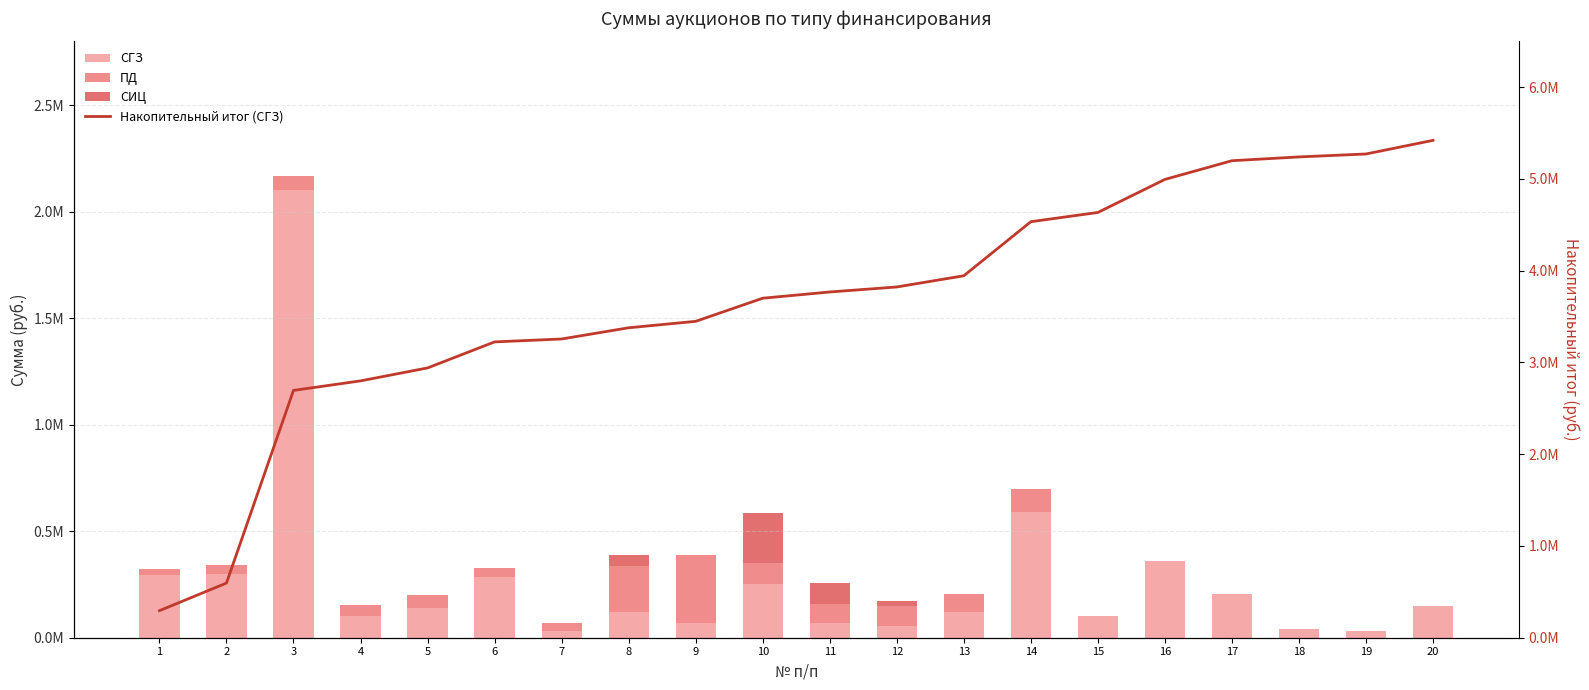

What is the value of the СГЗ bar at the 6th from the left?

283581.8